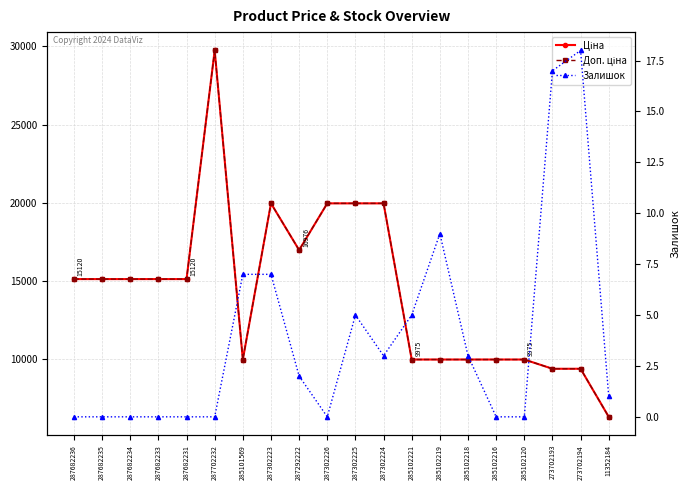

The value of Залишок at 287292222 is 2.8. True or false?

False